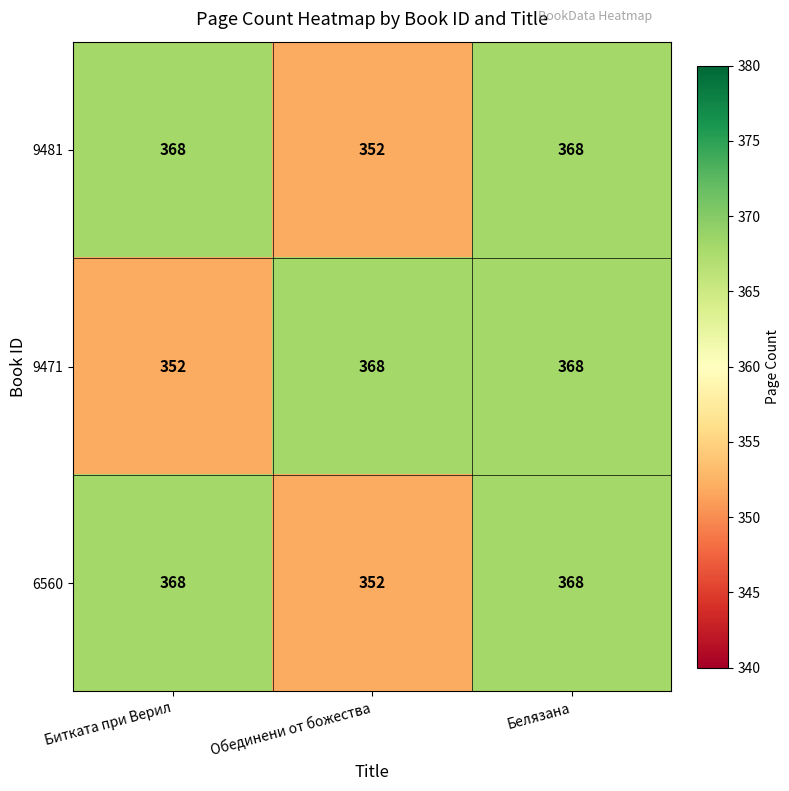

The value of 6560 at Обединени от божества is 587. True or false?

False